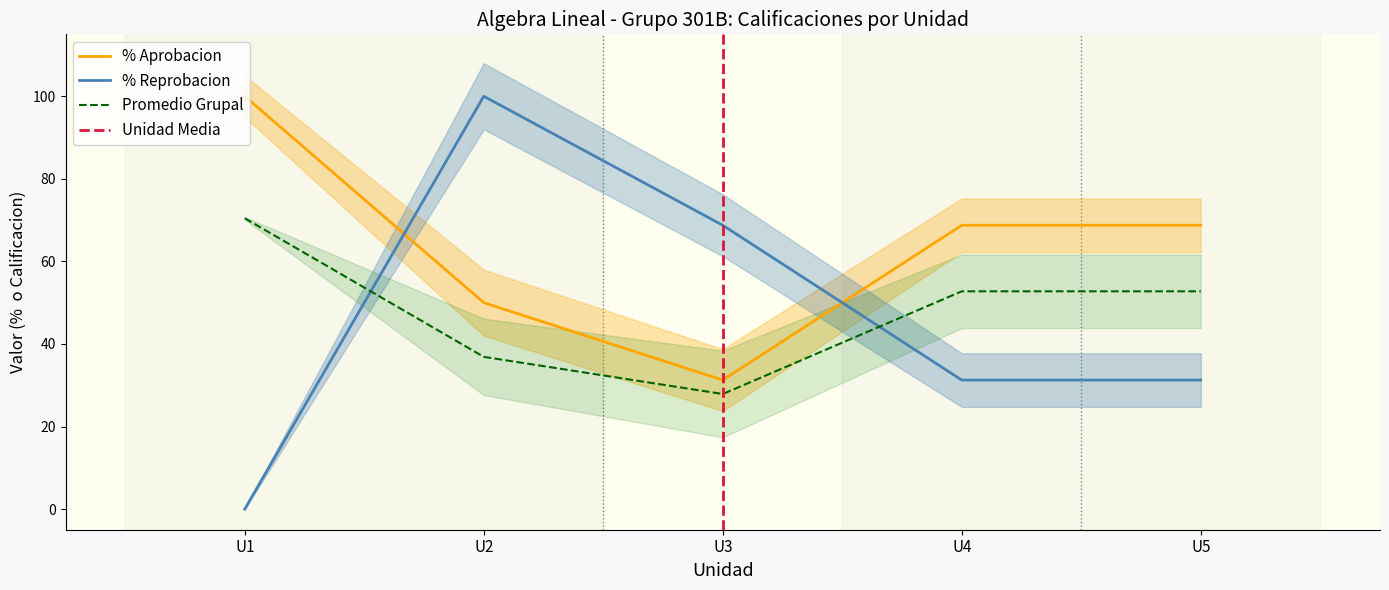

Is the value of % Aprobacion at U4 greater than the value of Promedio Grupal at U5?

Yes